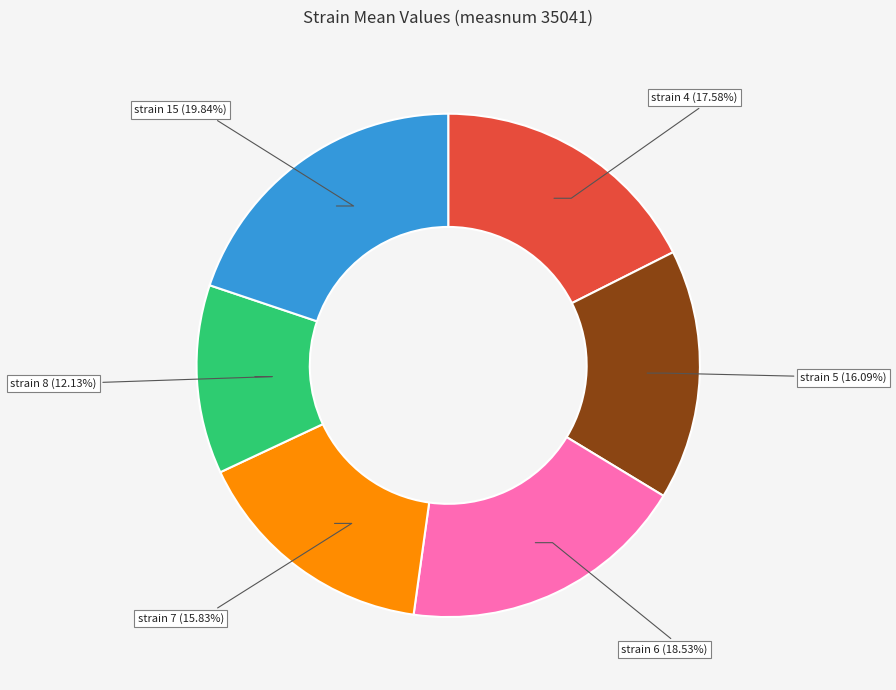

Is there any slice that represents more than half of the pie?

No